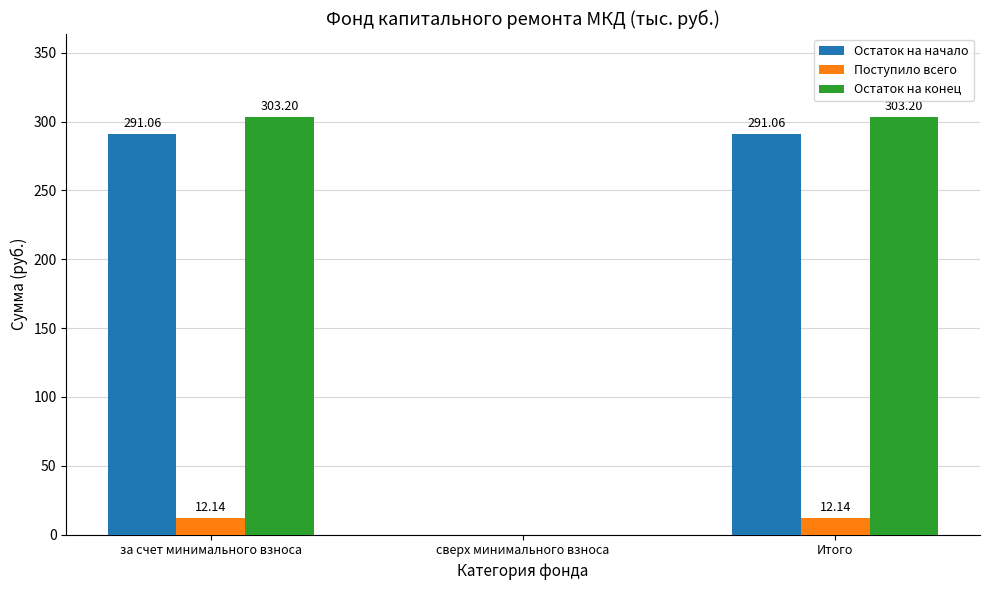

What is the total value across all series at Итого?

606.4